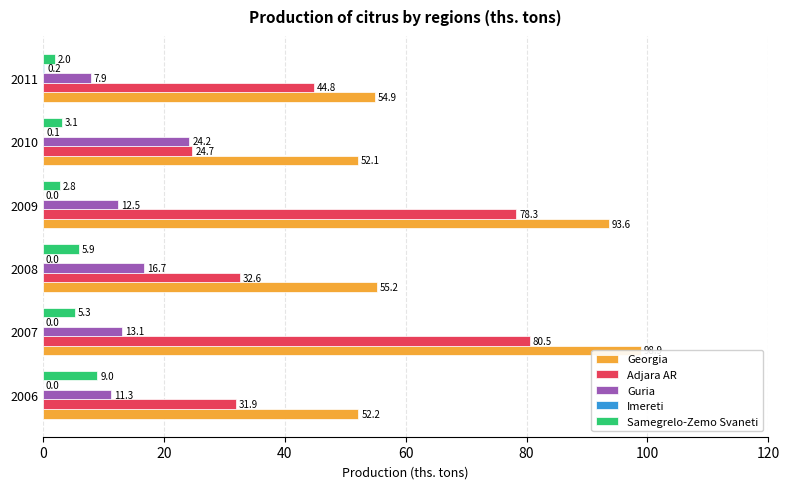

Reading left to right, extract all data points from this chart.

Georgia: 52.2	98.9	55.2	93.6	52.1	54.9
Adjara AR: 31.9	80.5	32.6	78.3	24.7	44.8
Guria: 11.3	13.1	16.7	12.5	24.2	7.9
Imereti: 0.0	0.0	0.0	0.0	0.1	0.2
Samegrelo-Zemo Svaneti: 9.0	5.3	5.9	2.8	3.1	2.0